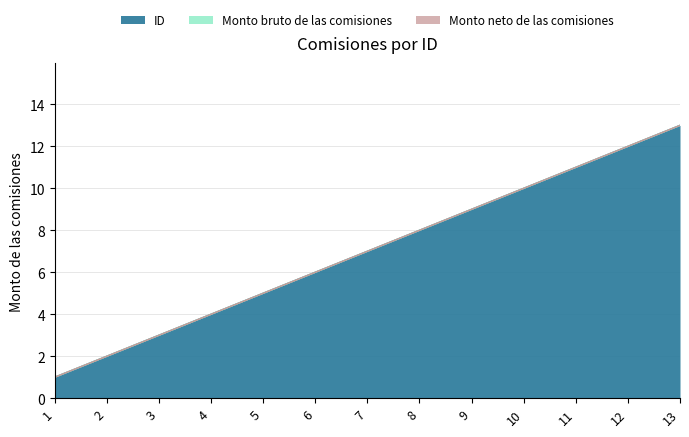

True or false: Monto neto de las comisiones and ID intersect in this chart.

False